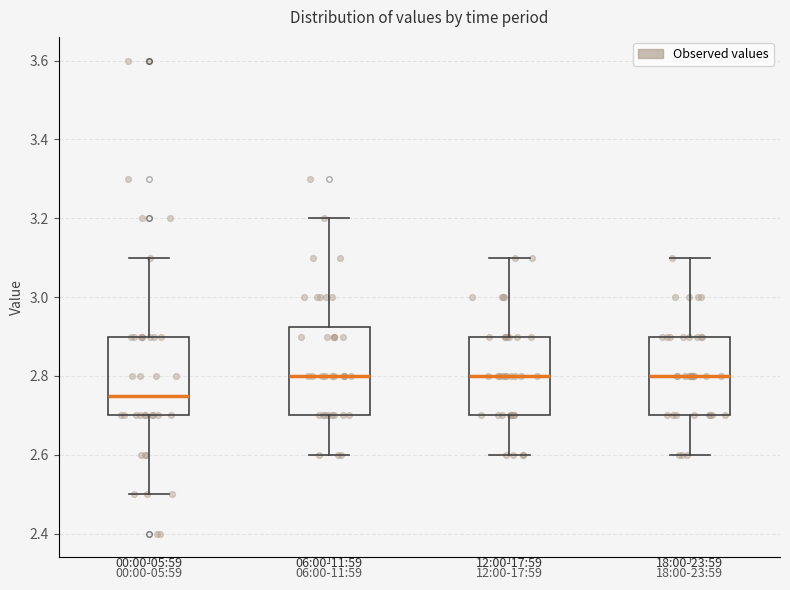

Reading left to right, transcribe this box plot: for each box, give where its median line is, the range the box spans, and where its two whiskers end, as read against the y-axis. The values are not printed on the chart, so give them approximately, as read against the axis.

00:00-05:59: median 2.76, box 2.70 to 2.90, whiskers 2.50 to 3.10
06:00-11:59: median 2.80, box 2.70 to 2.92, whiskers 2.60 to 3.20
12:00-17:59: median 2.80, box 2.70 to 2.90, whiskers 2.60 to 3.10
18:00-23:59: median 2.80, box 2.70 to 2.90, whiskers 2.60 to 3.10